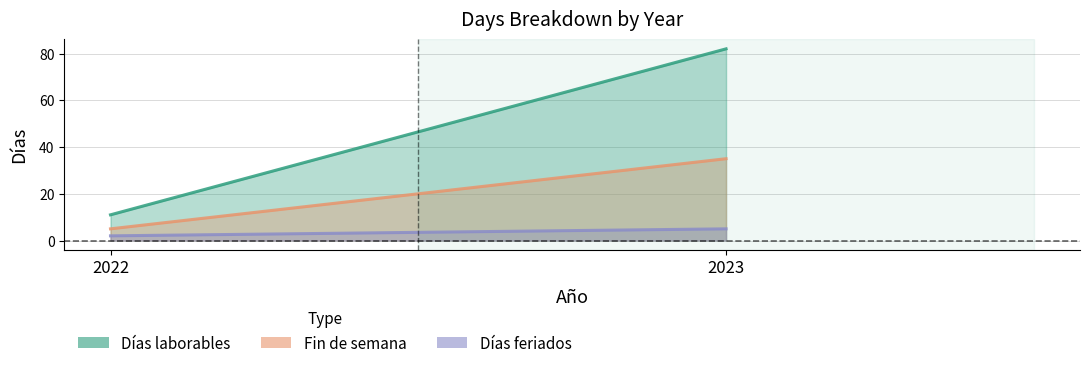

The Fin de semana series shows 5 at 2022. True or false?

True